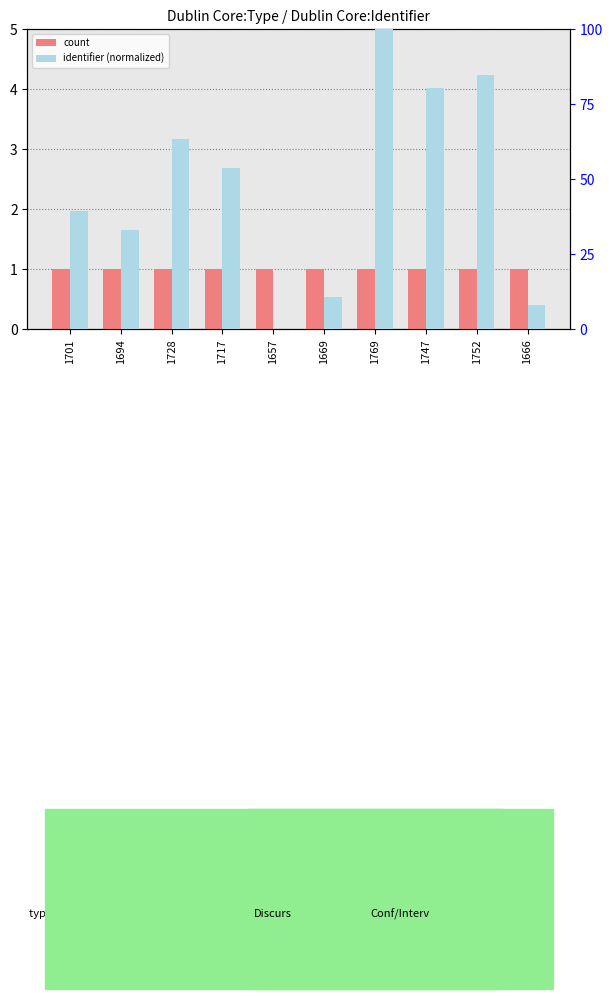

List the series in order of their peak value, highest first.

identifier (normalized), count